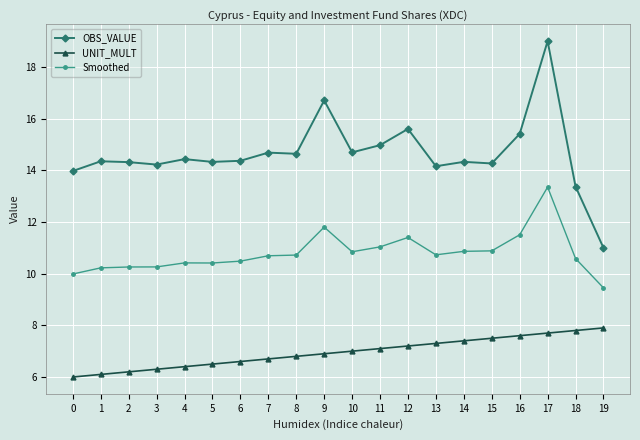

What is the sum of the OBS_VALUE values at 15 and 13?

28.4